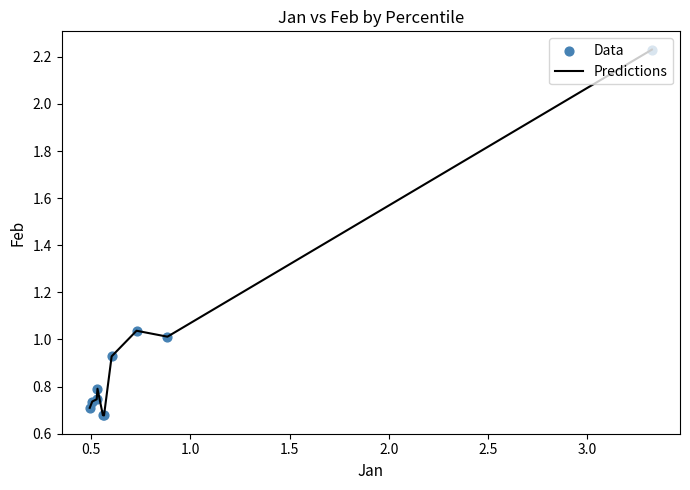

What is the difference between the maximum and minimum values?

1.6